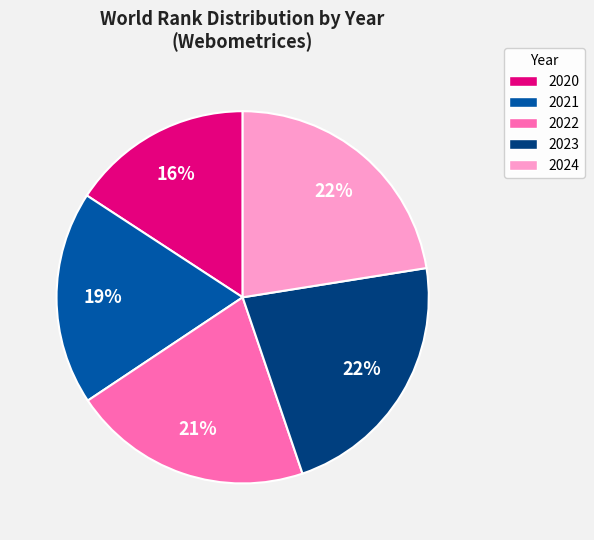

To the nearest percent, what is the difference between the 2022 and 2023 slice percentages?

1%